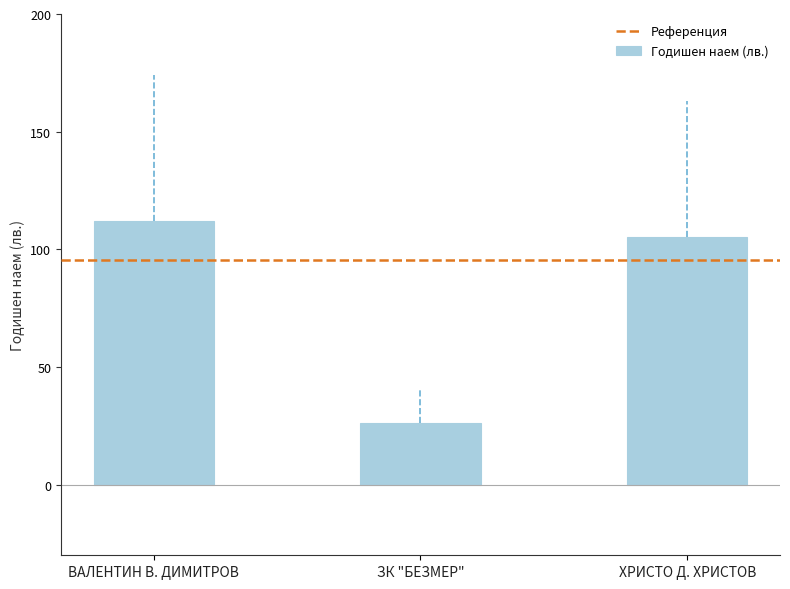

Which label corresponds to the largest value in the chart?

ВАЛЕНТИН В. ДИМИТРОВ